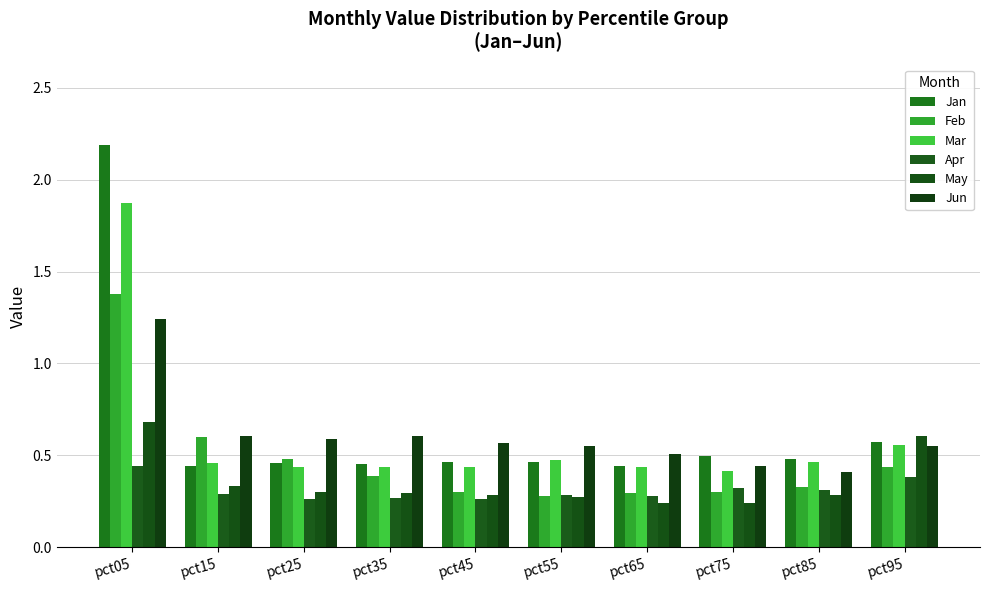

Rank the series at pct05 from highest to lowest value.

Jan, Mar, Feb, Jun, May, Apr